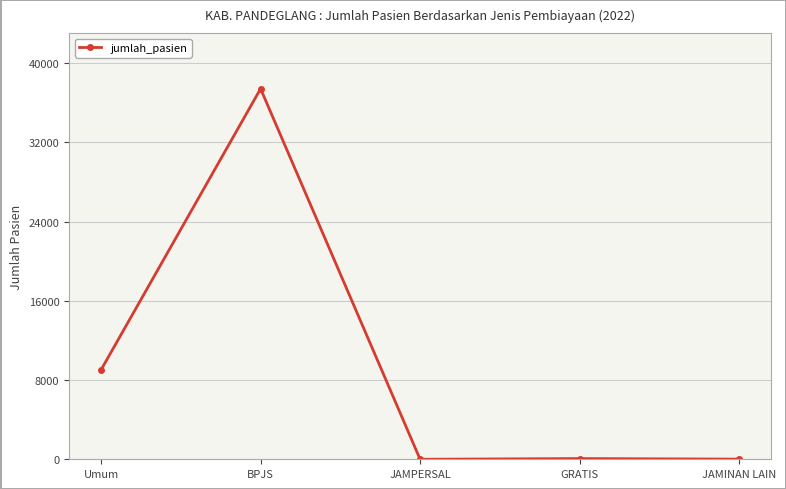

Where is the data nearest to the value 18714?

Umum